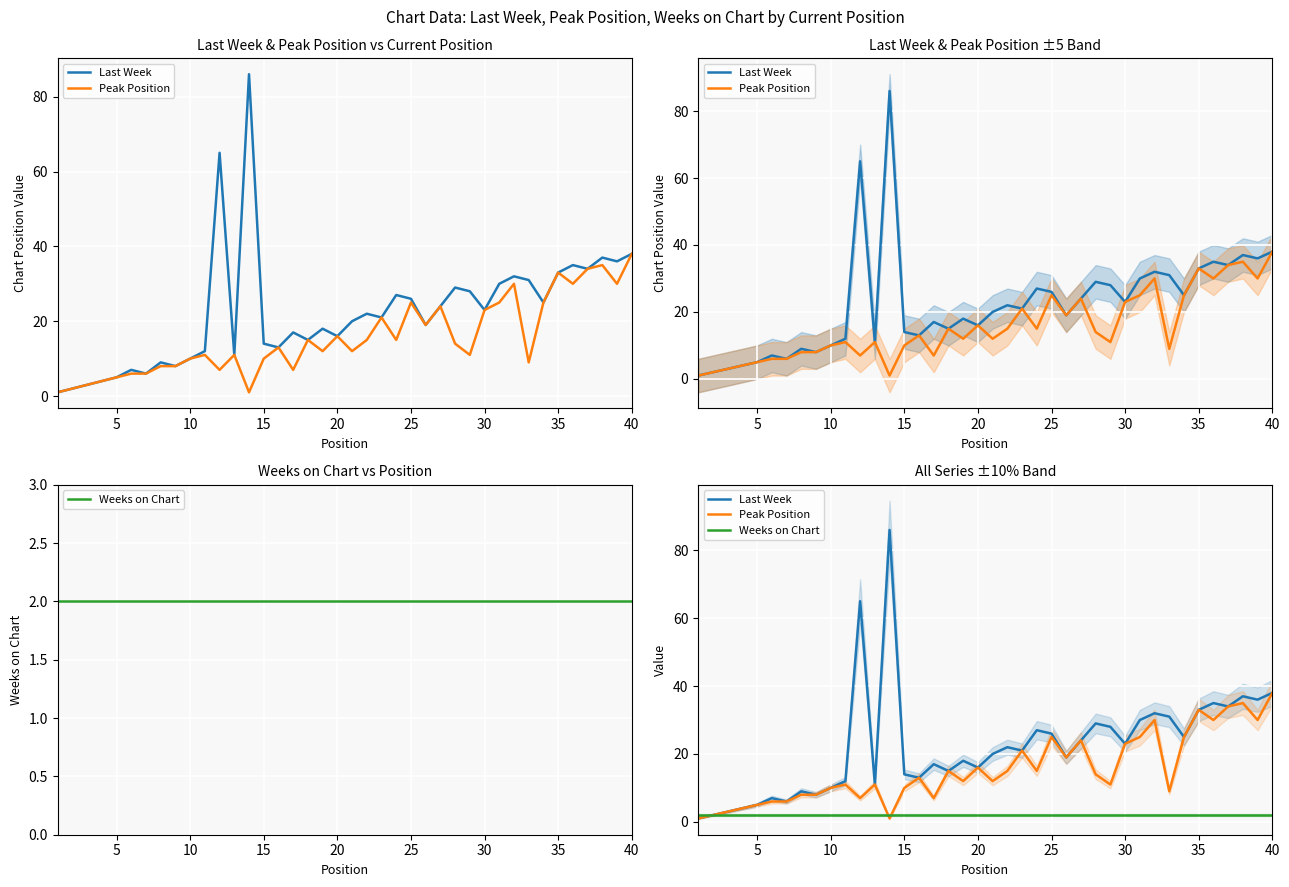

True or false: Last Week and Peak Position intersect in this chart.

False